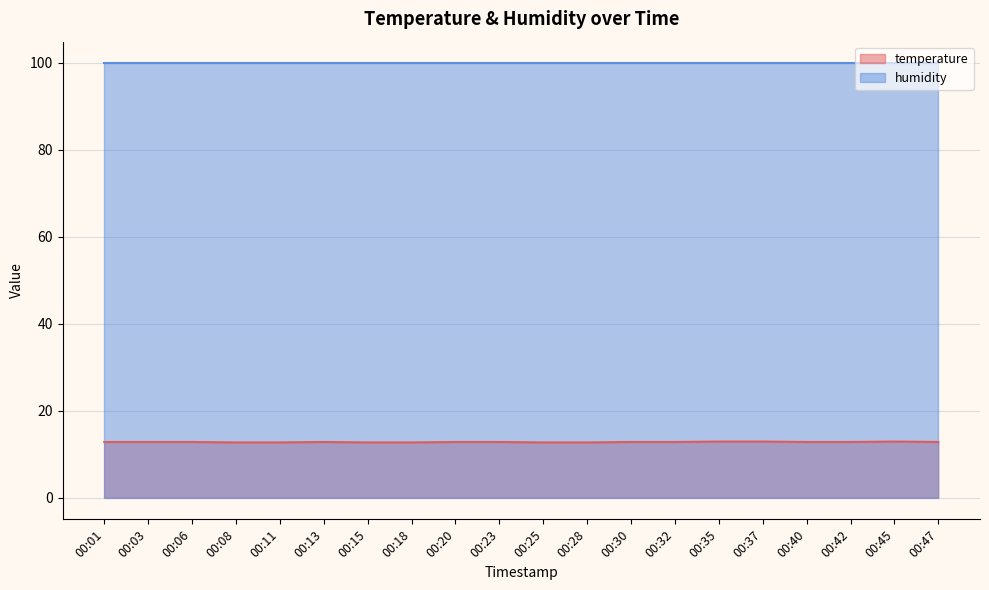

What is the minimum value for temperature?

12.7